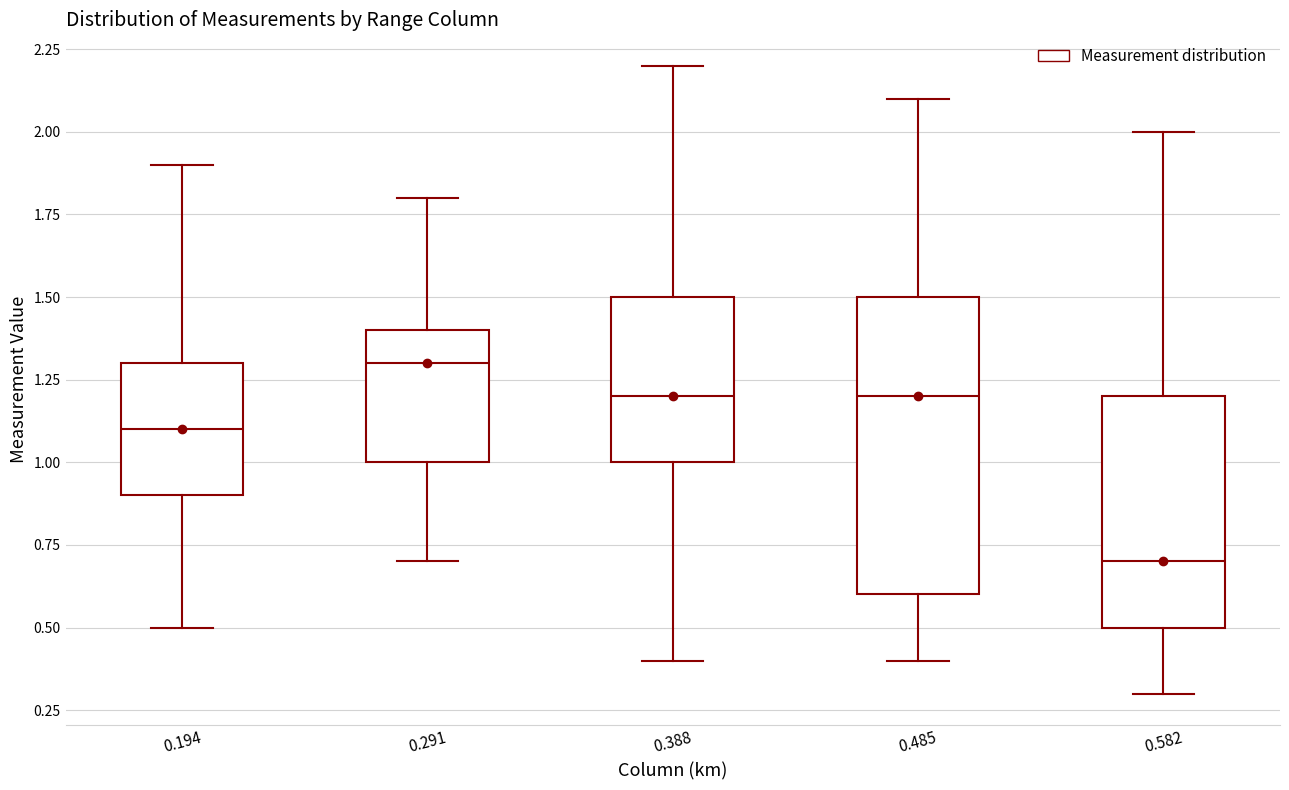

Reading left to right, transcribe this box plot: for each box, give where its median line is, the range the box spans, and where its two whiskers end, as read against the y-axis. The values are not printed on the chart, so give them approximately, as read against the axis.

0.194: median 1.1, box 0.9 to 1.3, whiskers 0.5 to 1.9
0.291: median 1.3, box 1.0 to 1.4, whiskers 0.7 to 1.8
0.388: median 1.2, box 1.0 to 1.5, whiskers 0.4 to 2.2
0.485: median 1.2, box 0.6 to 1.5, whiskers 0.4 to 2.1
0.582: median 0.7, box 0.5 to 1.2, whiskers 0.3 to 2.0